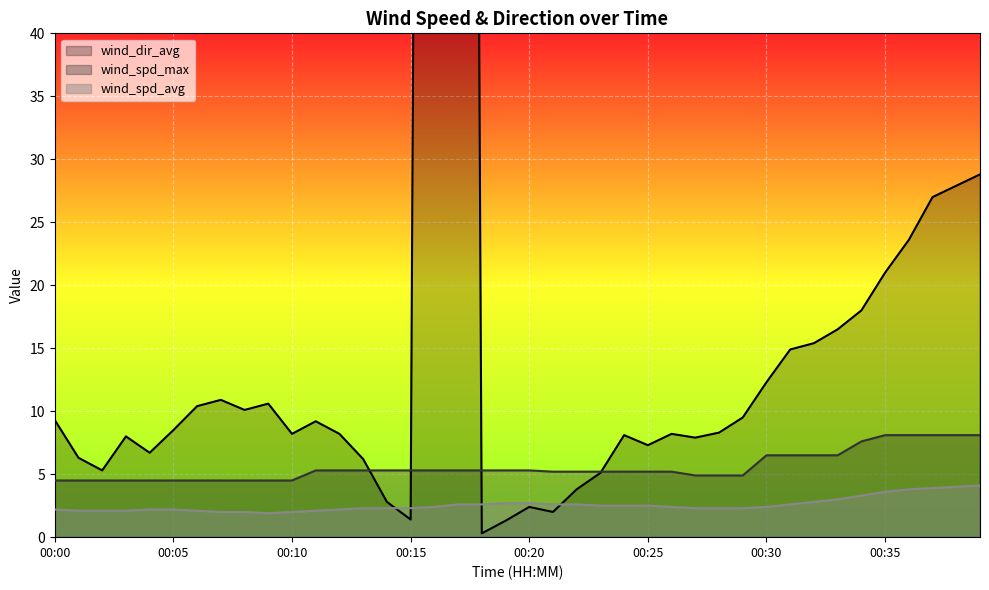

What is the label of the 32nd point from the right?

8